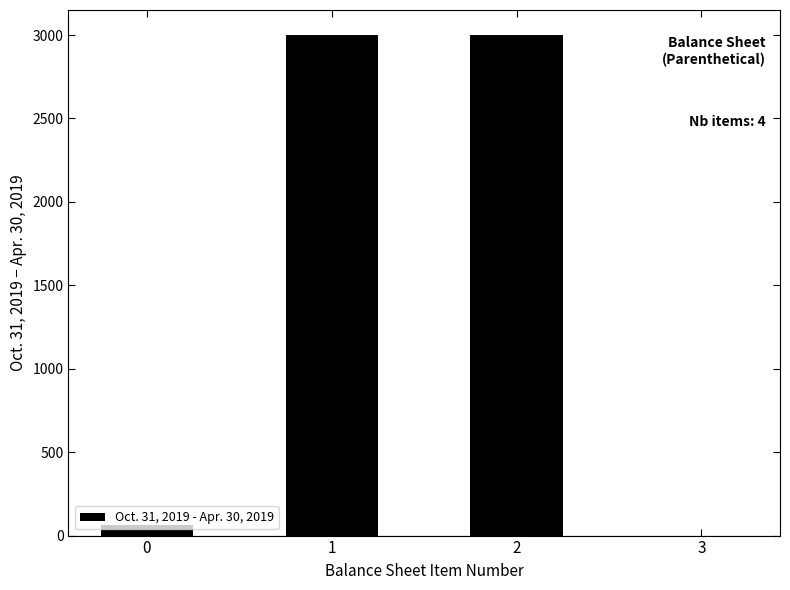

True or false: the data shows 66 at 0.

True